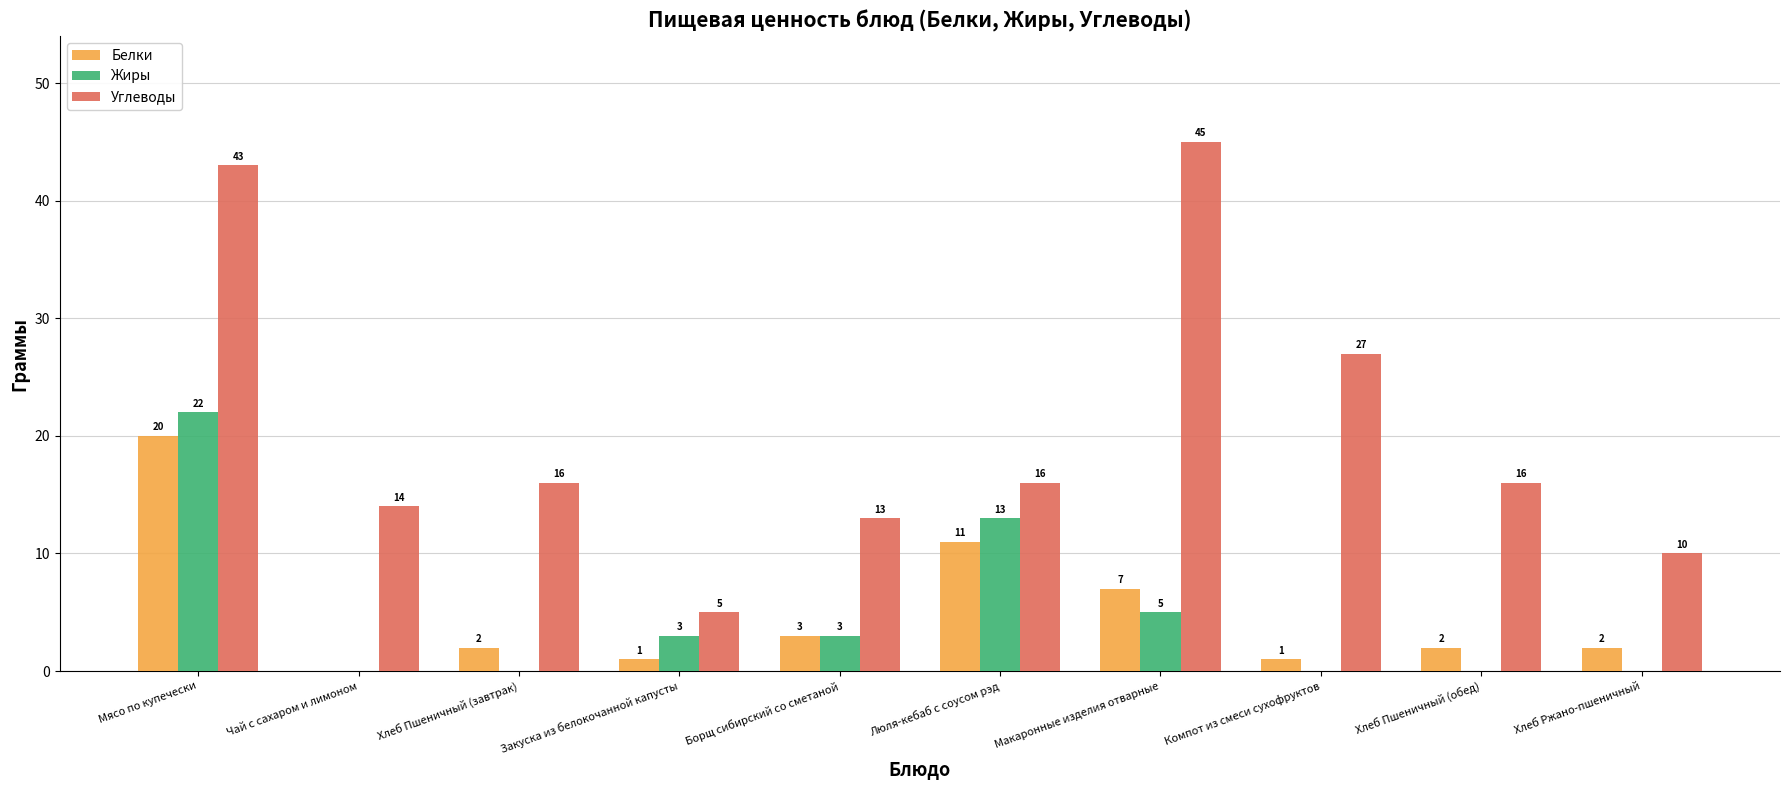

Where does the Белки series first go above 2?

Мясо по купечески